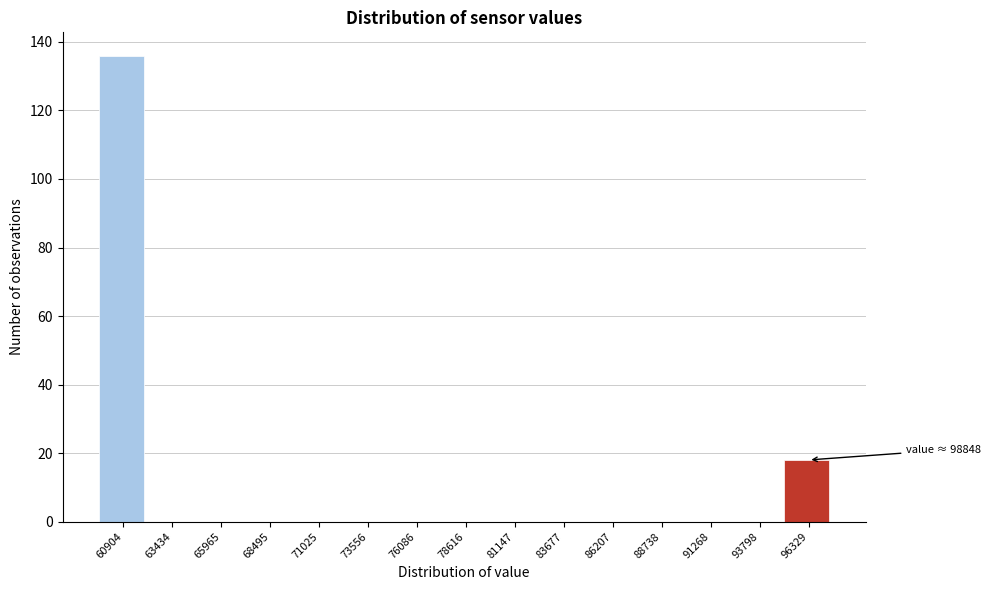

Reading left to right, extract all data points from this chart.

60904=136	63434=0	65965=0	68495=0	71025=0	73556=0	76086=0	78616=0	81147=0	83677=0	86207=0	88738=0	91268=0	93798=0	96329=18